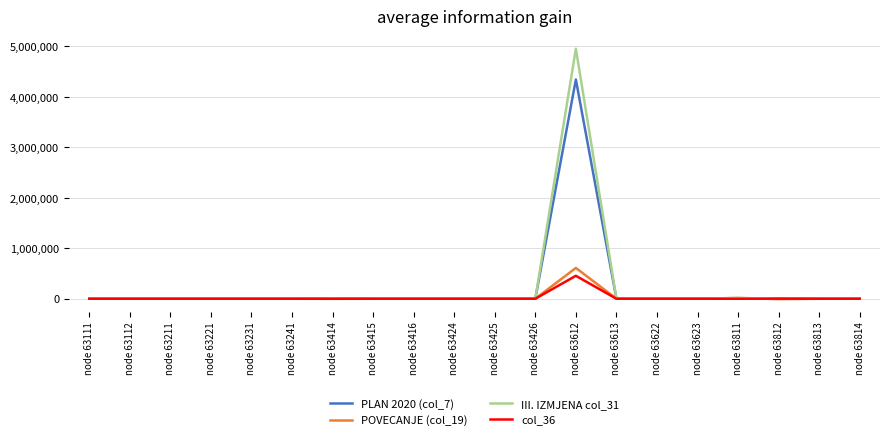

The value of PLAN 2020 (col_7) at node 63426 is 0. True or false?

True